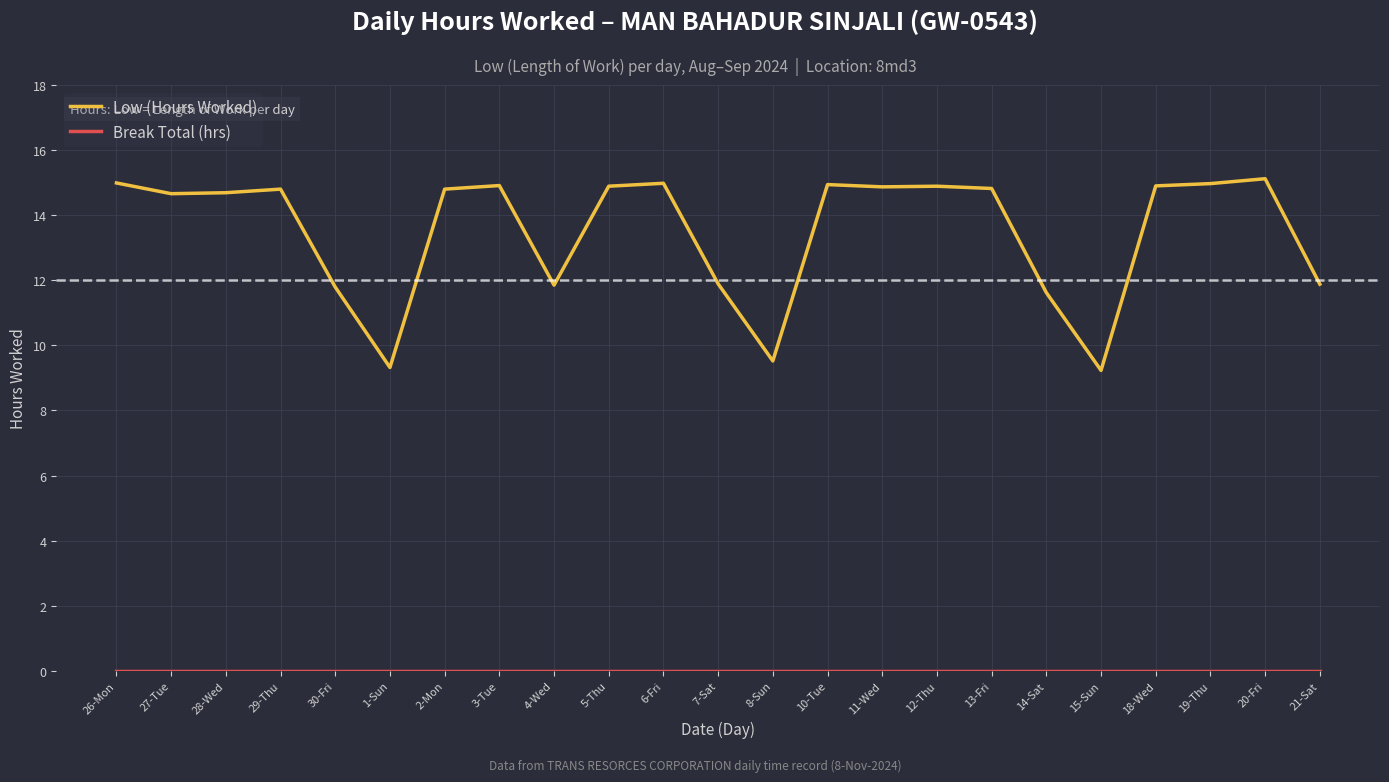

Which series has the largest total across all categories?

Low (Hours Worked)